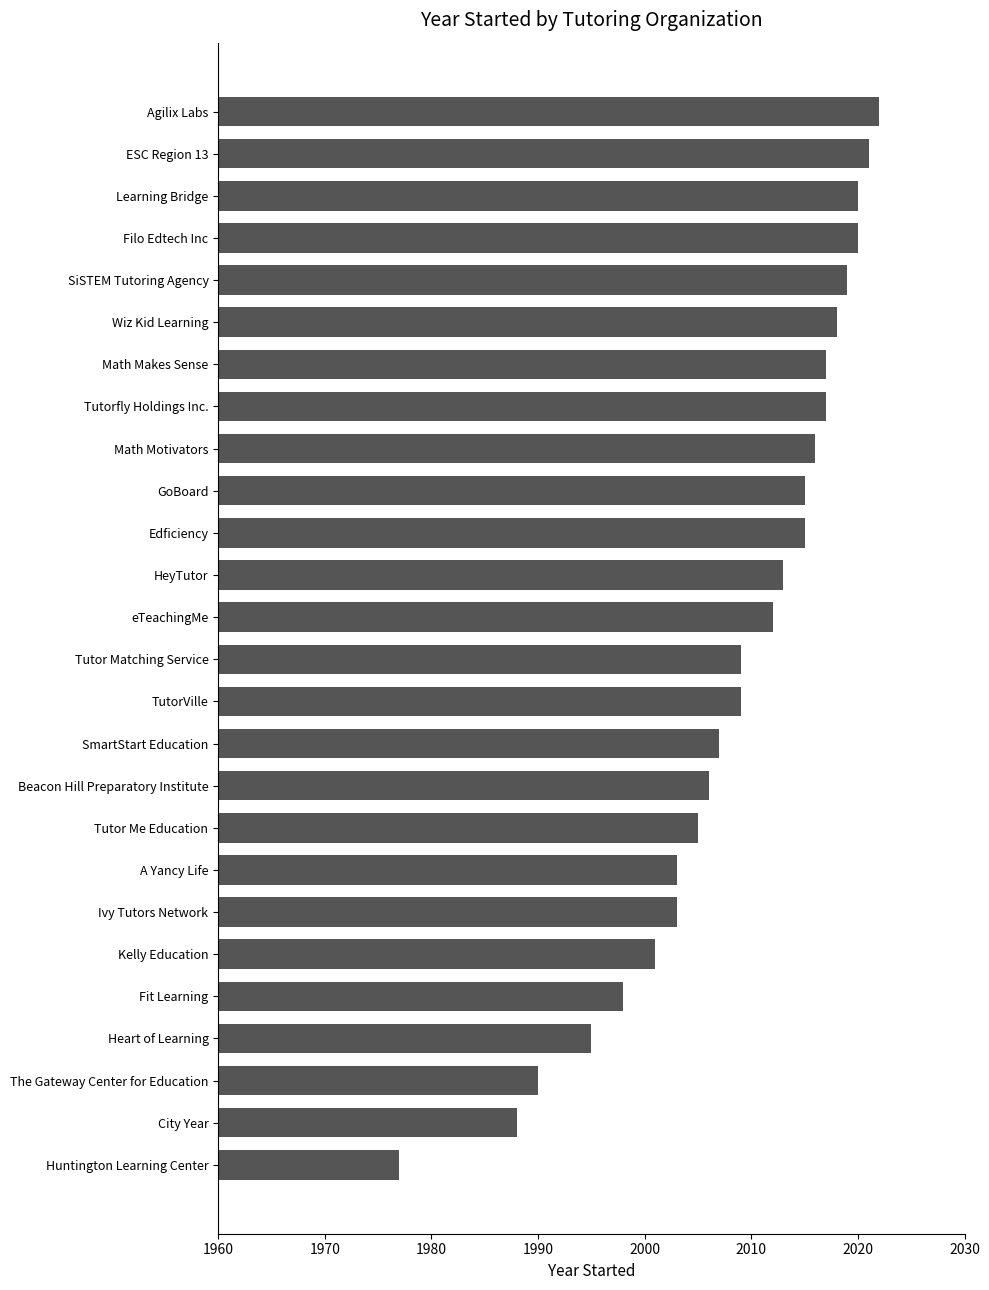

The value at Math Motivators is 2016. True or false?

True